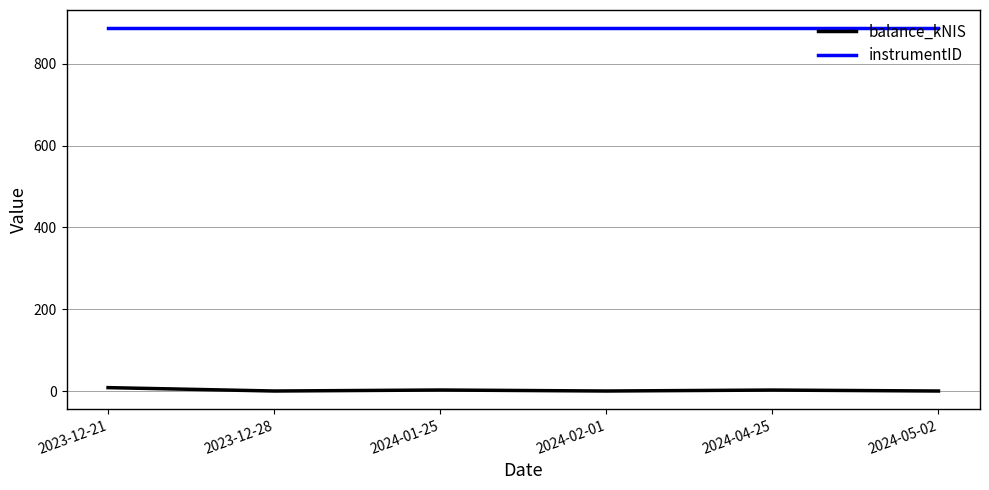

The instrumentID series shows 887.0 at 2024-04-25. True or false?

True